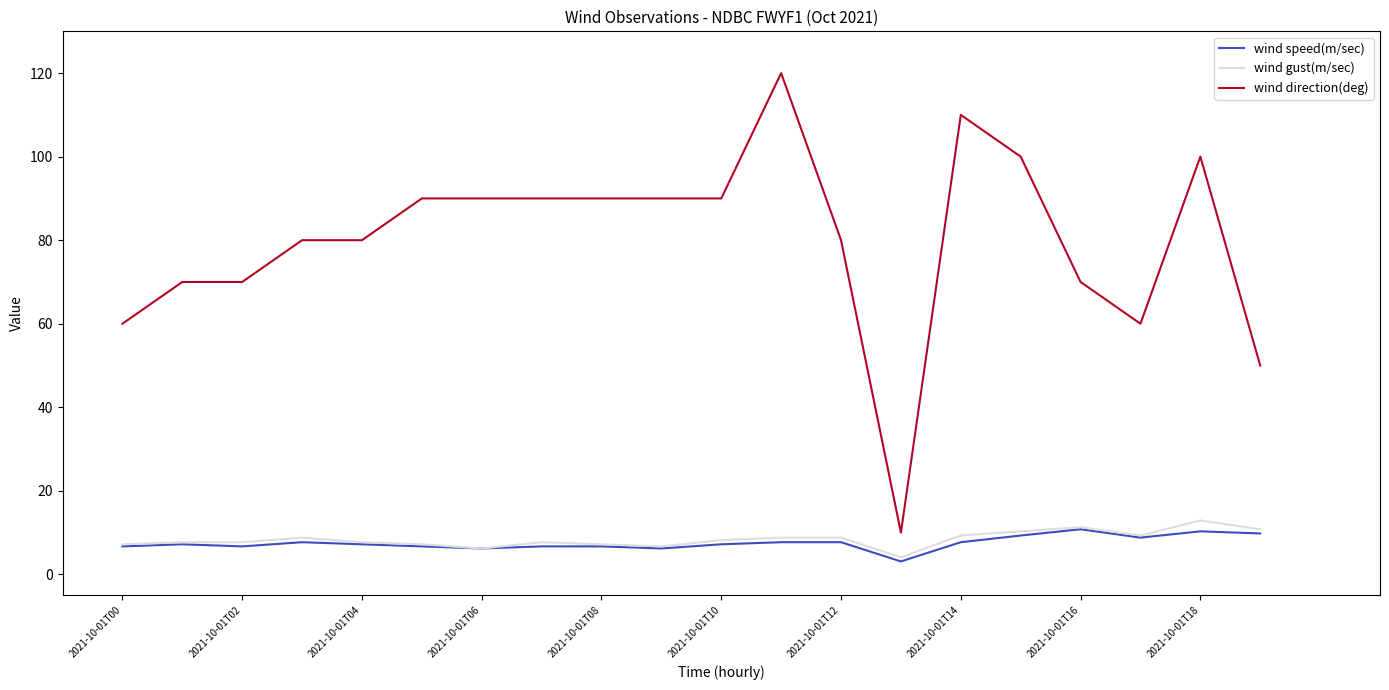

Which series has the largest range (max minus min)?

wind direction(deg)